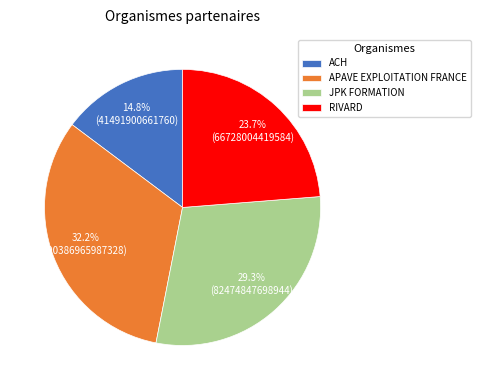

Does any single category account for the majority?

No